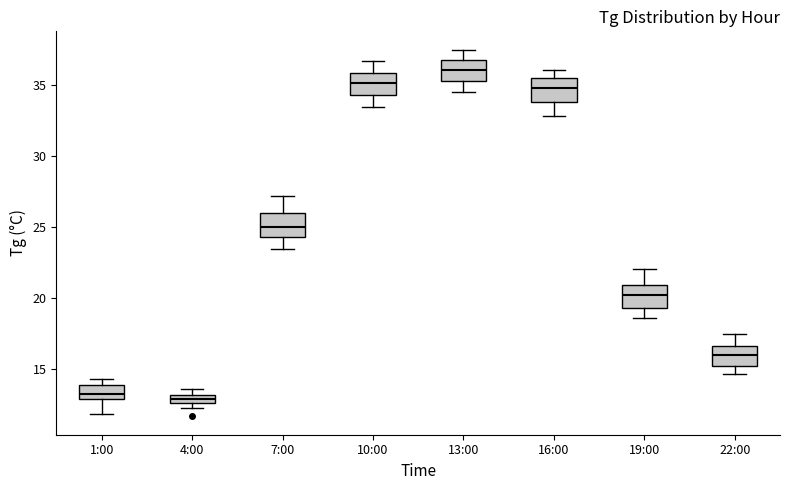

Where is the lower edge of the box for 4:00 on the y-axis? The values are not printed on the chart, so give them approximately, as read against the axis.

12.5